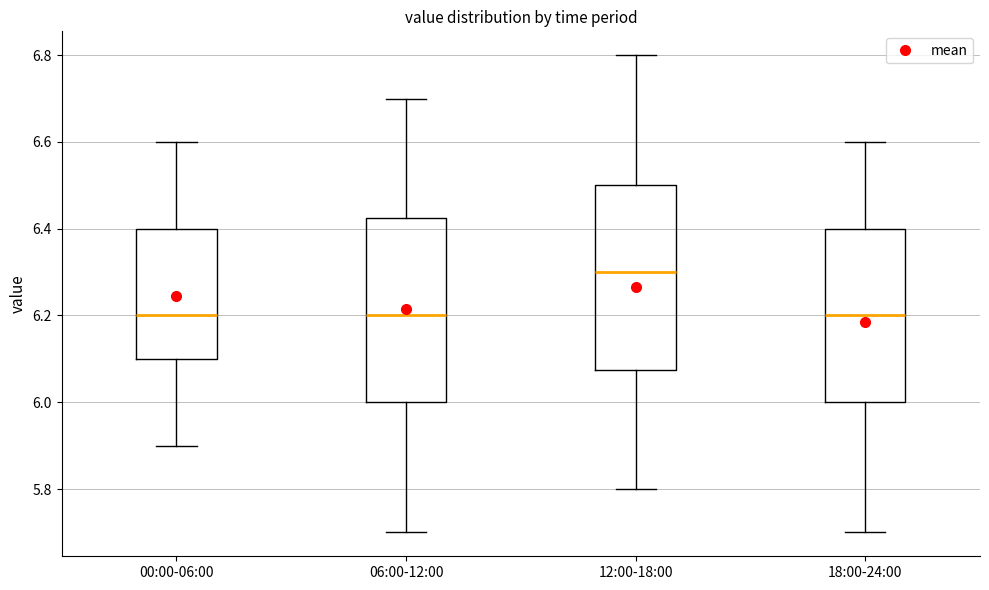

Where does the median line of the box for 18:00-24:00 sit on the y-axis? The values are not printed on the chart, so give them approximately, as read against the axis.

6.20